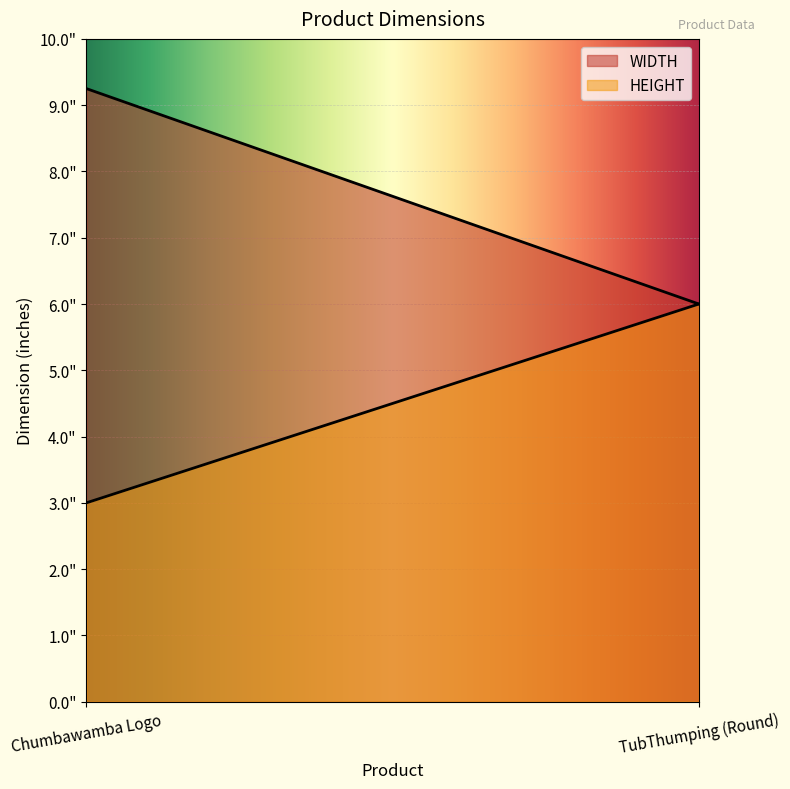

At which label is HEIGHT closest to 4?

Chumbawamba Logo